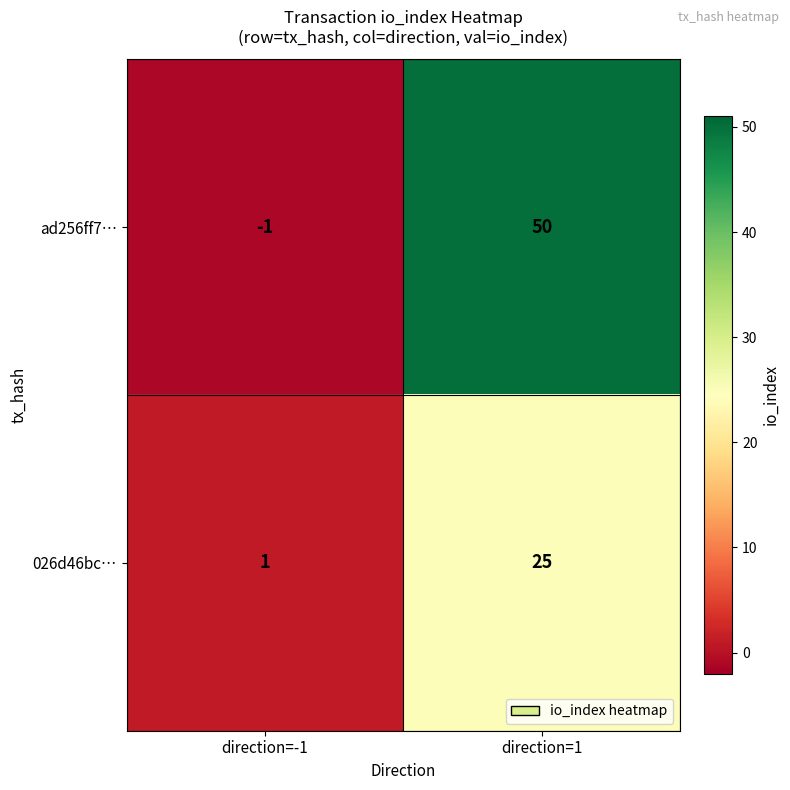

The value of ad256ff7… at direction=1 is 50. True or false?

True